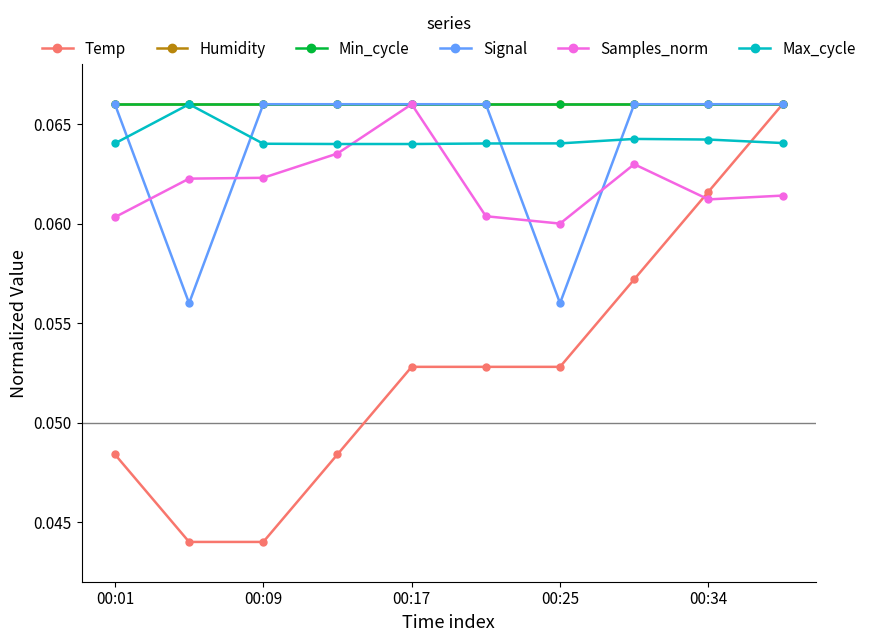

What is the value of the Signal point at the 1st from the left?

0.1